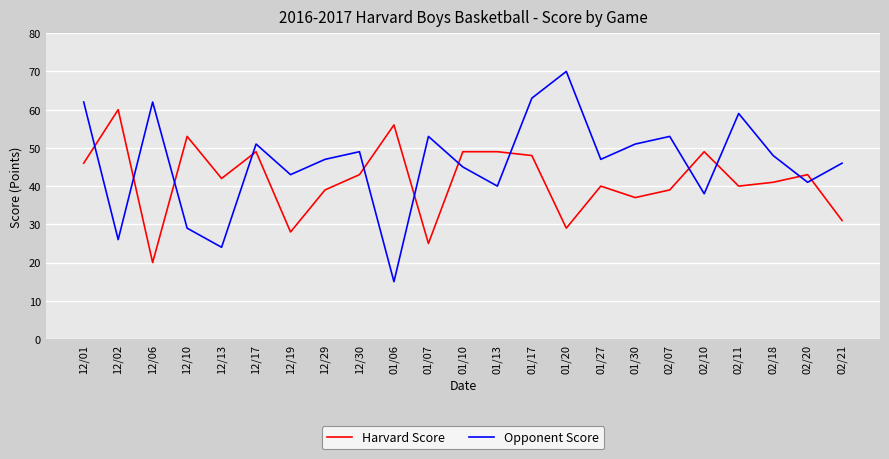

What is the spread (max minus min) of values at 01/30?

14